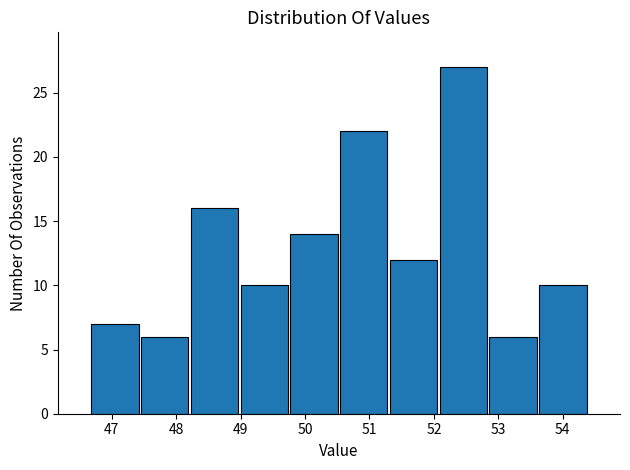

Reading left to right, list every bar in this chart as the range it spans on the x-axis followed by its height. Neither the bar edges nor the heights are printed on the chart, so give them approximately, as read against the axes.

46.7 to 47.4: 7
47.4 to 48.2: 6
48.2 to 49.0: 16
49.0 to 49.8: 10
49.8 to 50.5: 14
50.5 to 51.3: 22
51.3 to 52.1: 12
52.1 to 52.8: 27
52.8 to 53.6: 6
53.6 to 54.4: 10